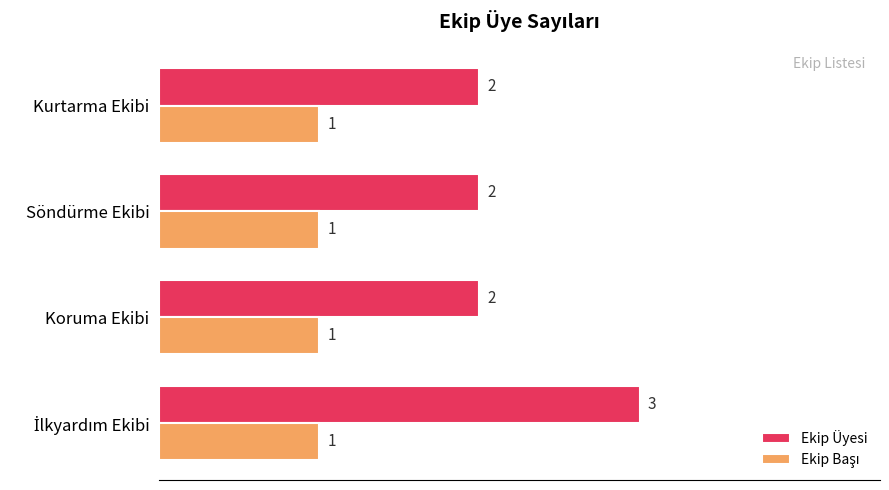

The Ekip Üyesi series shows 1 at Koruma Ekibi. True or false?

False